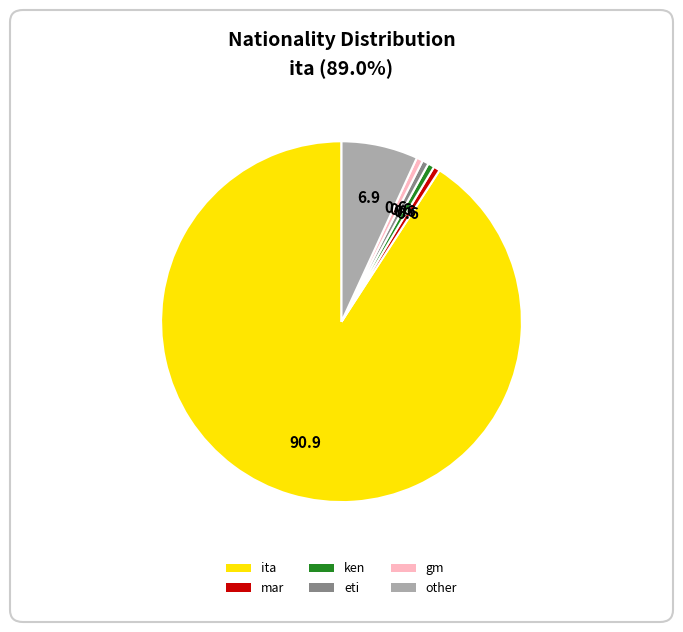

Do ita and eti together represent more than half of the pie?

Yes